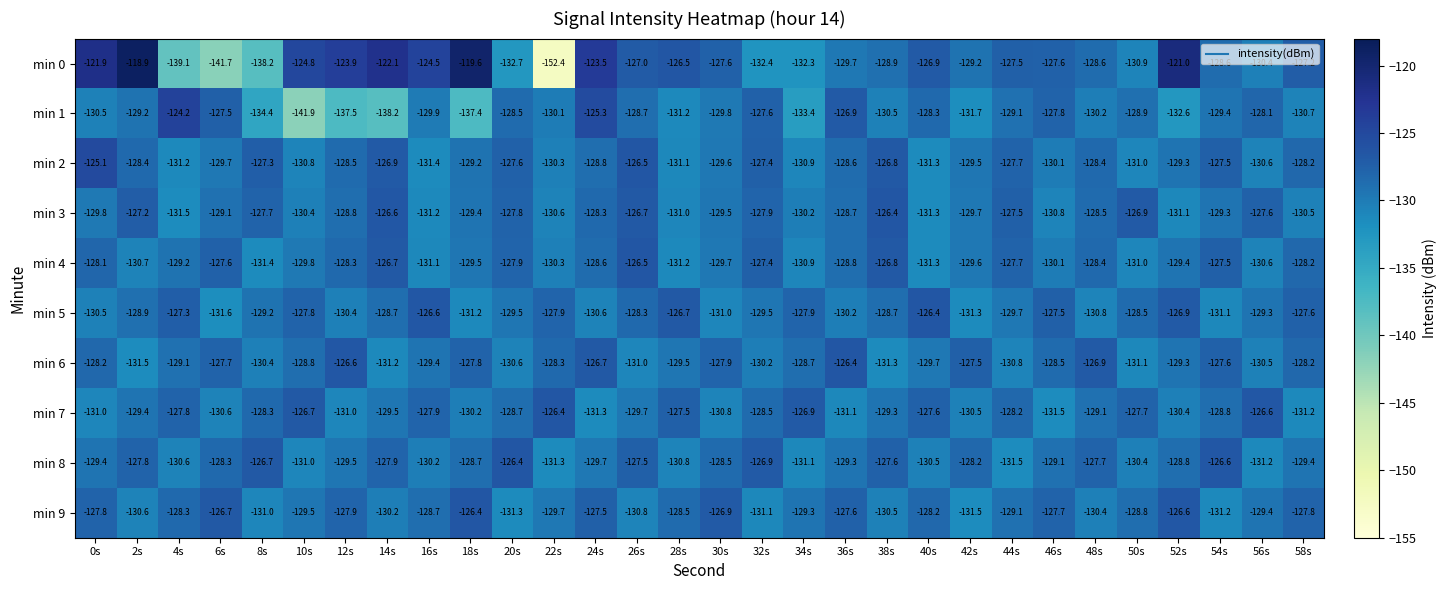

Which category has the highest value in the min 5 series?

40s